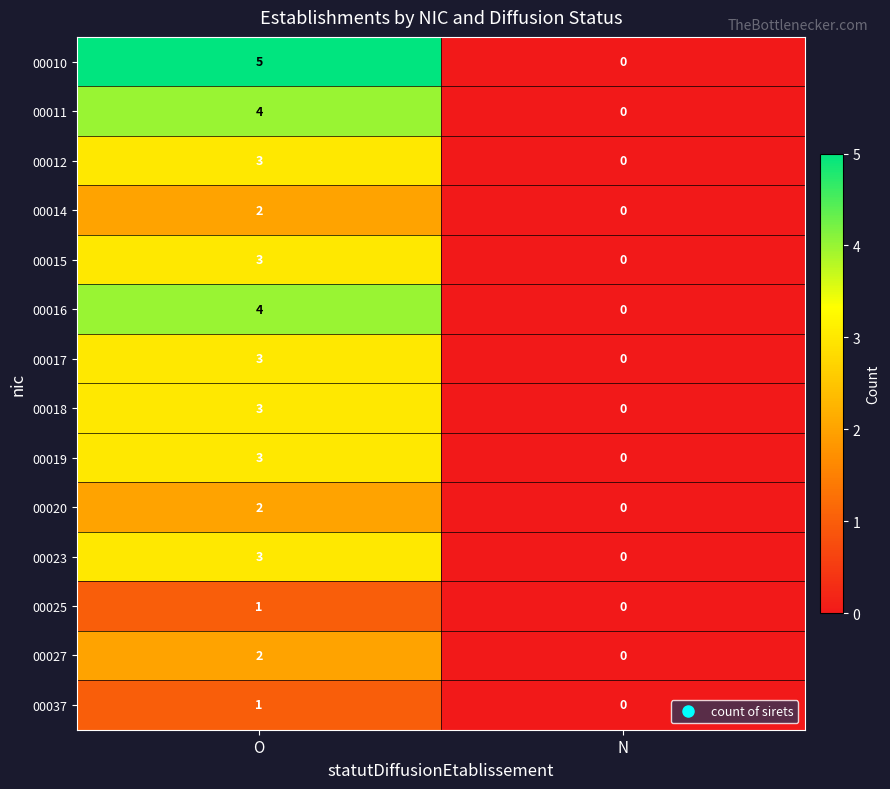

What is the sum of all 00010 values?

5